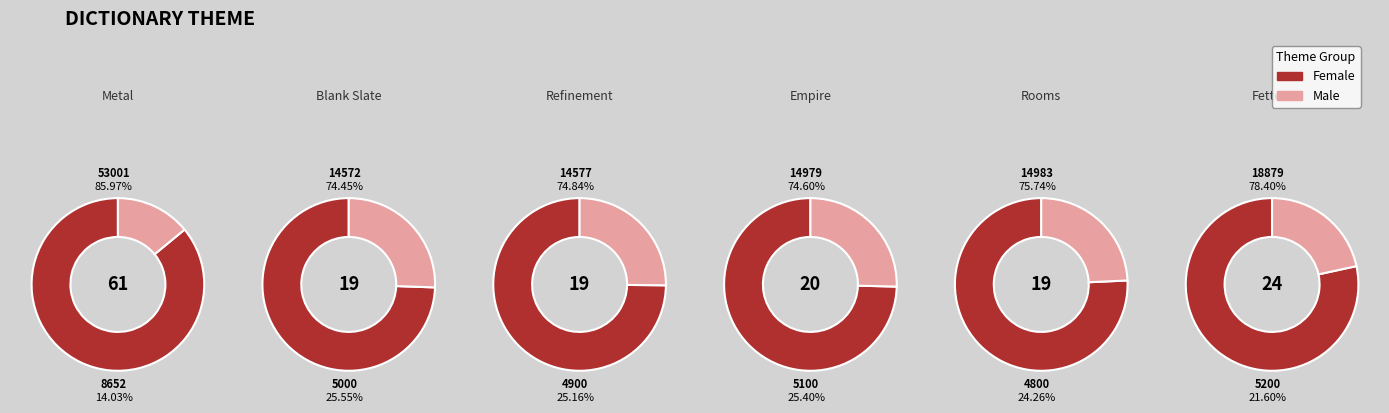

Does any single category account for the majority?

No